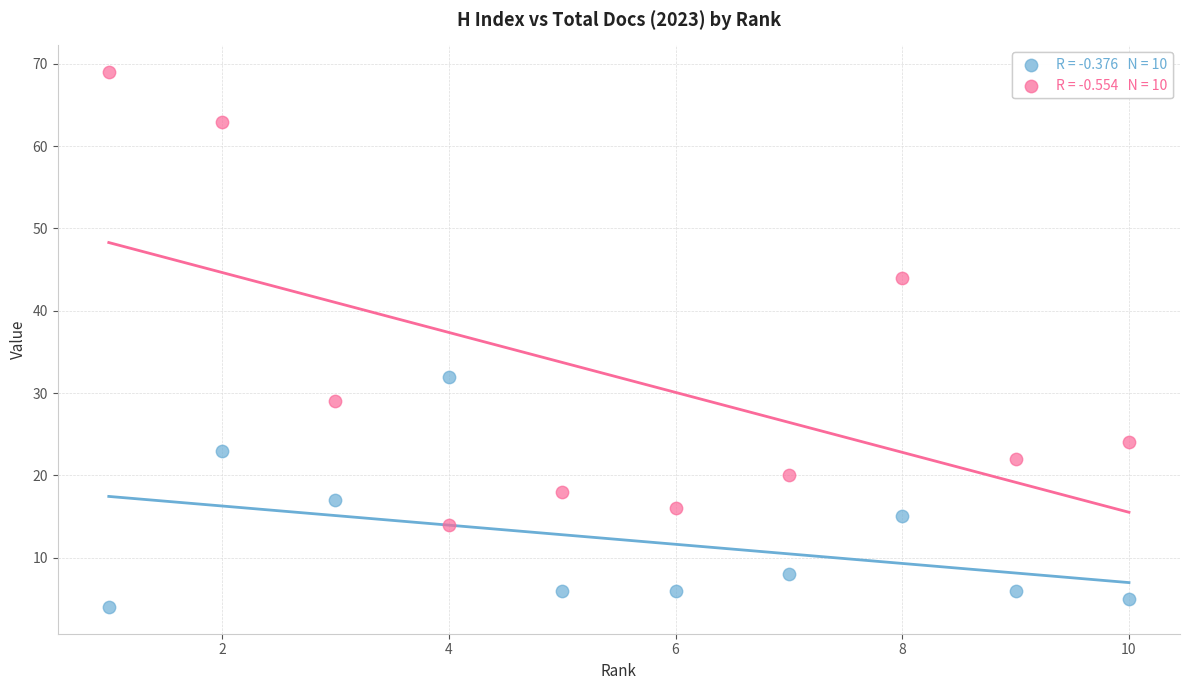

Across all data points, what is the range of Y values (max minus min)?

65